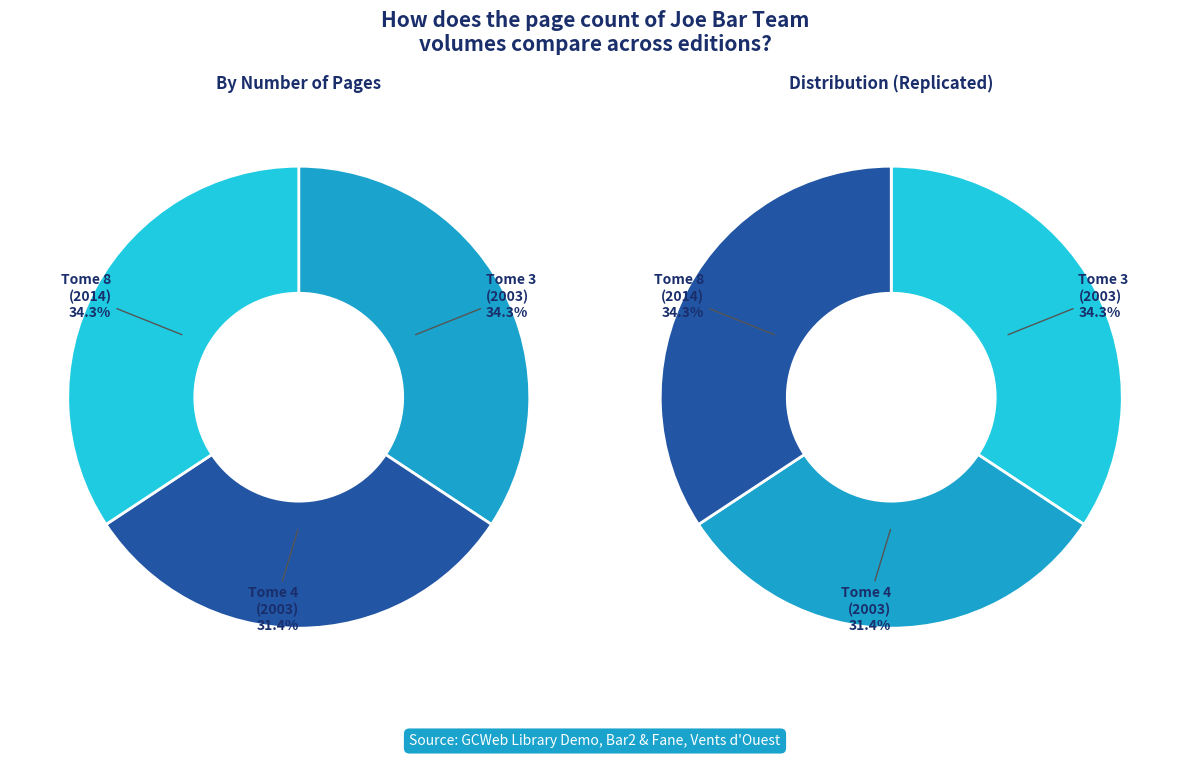

Does Joe Bar Team, Tome 8 (2014) account for over 50% of the chart?

No